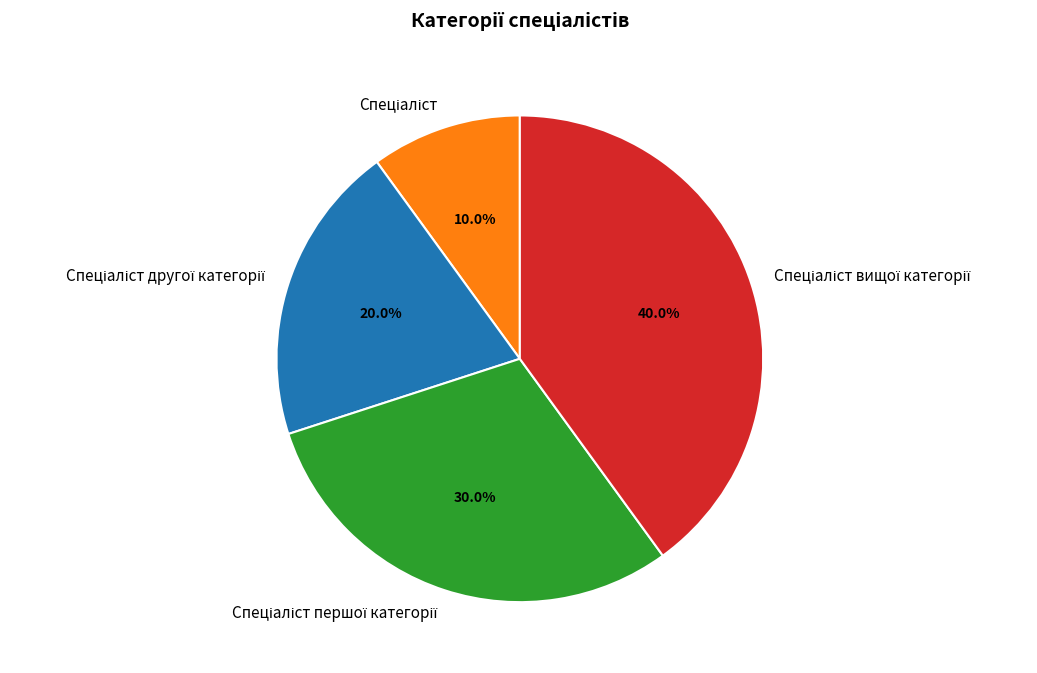

Does any single category account for the majority?

No